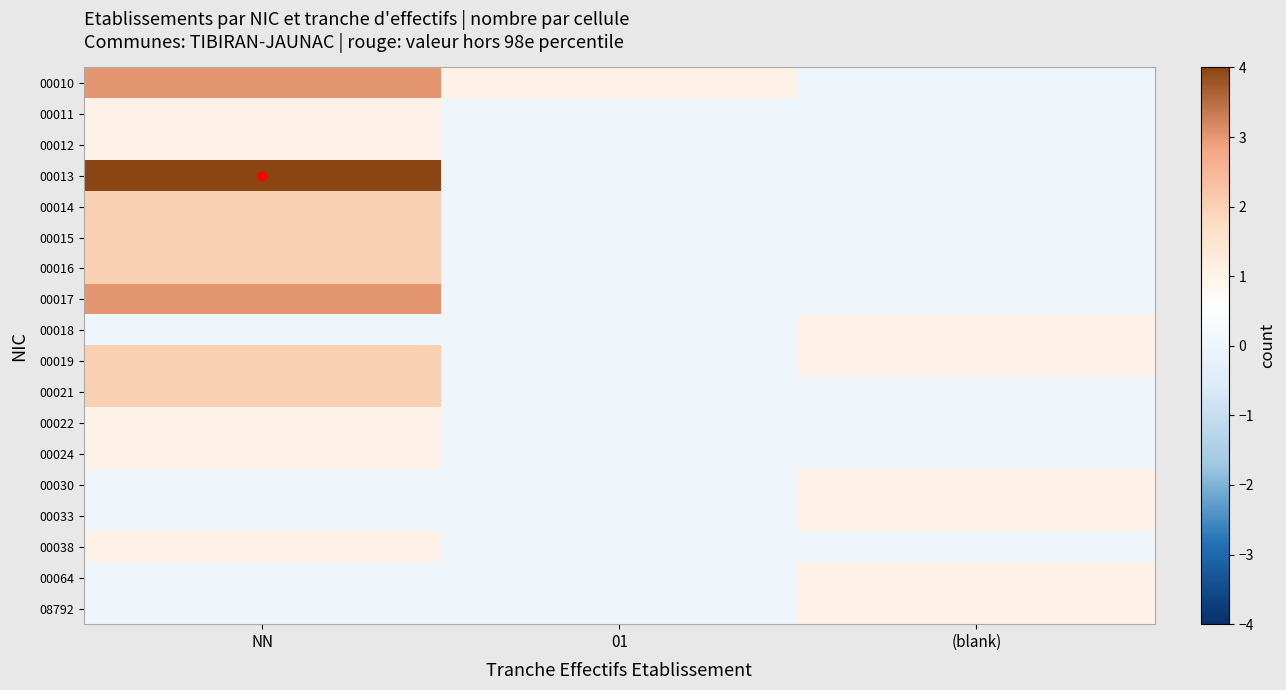

Which series has the largest range (max minus min)?

00013